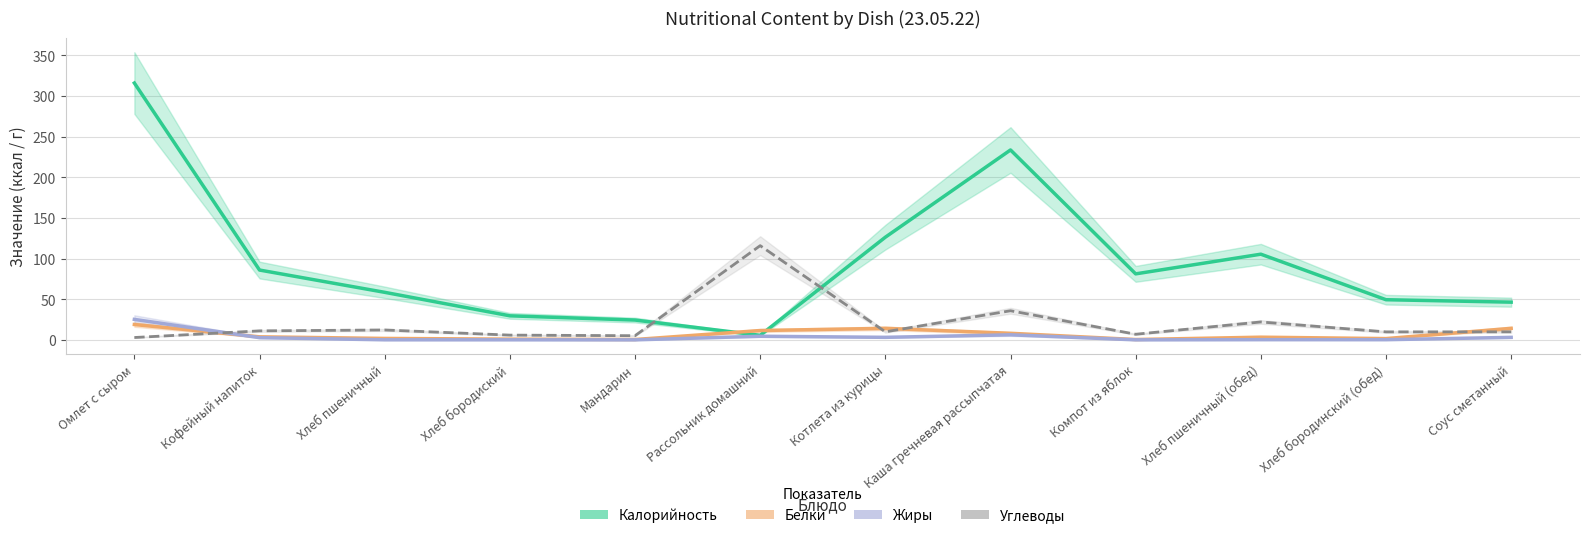

What is the label of the 9th point from the right?

Хлеб бородиский